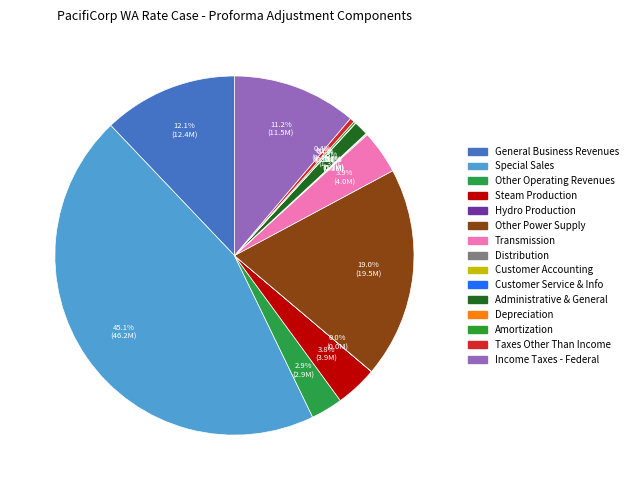

Which slice is the largest?

Special Sales